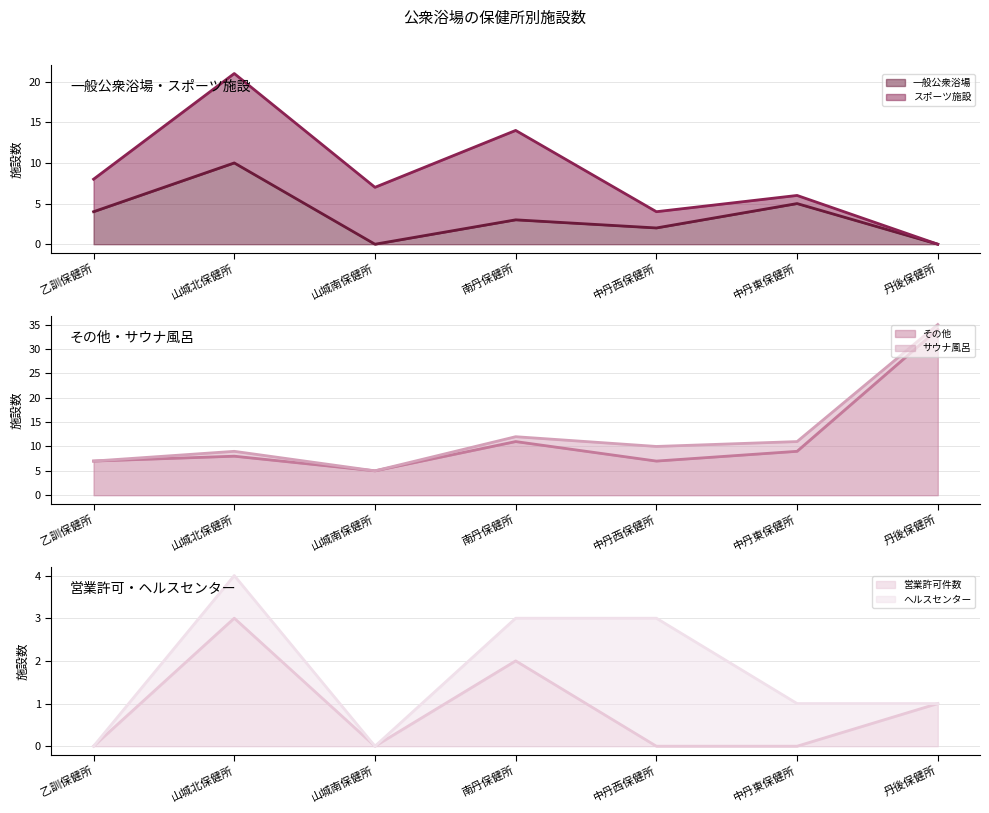

What is the sum of the 一般公衆浴場 values at 山城北保健所 and 丹後保健所?

10